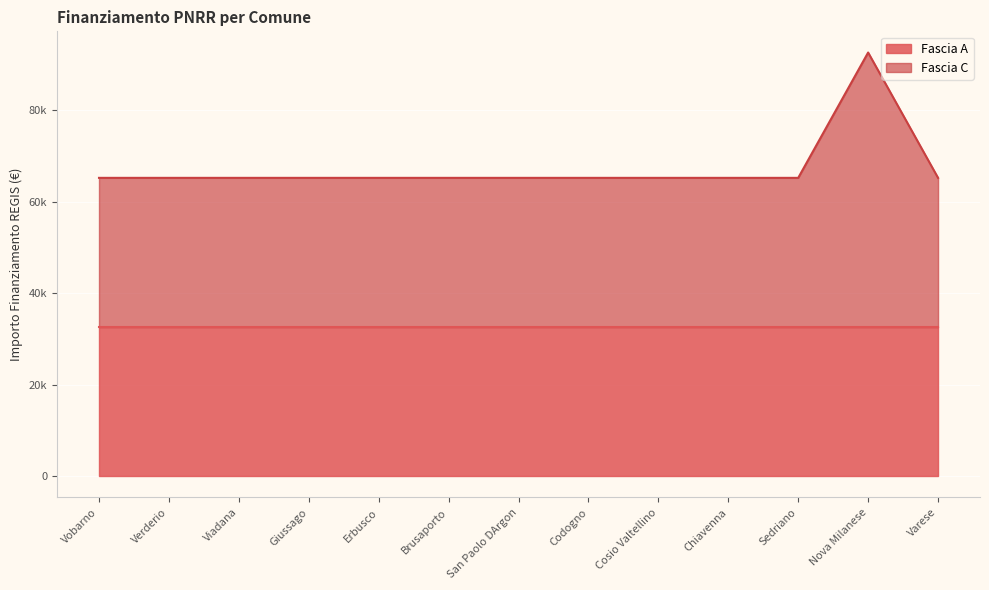

List the labels in order of value, largest first.

Nova Milanese, Vobarno, Verderio, Viadana, Giussago, Erbusco, Brusaporto, San Paolo DArgon, Codogno, Cosio Valtellino, Chiavenna, Sedriano, Varese